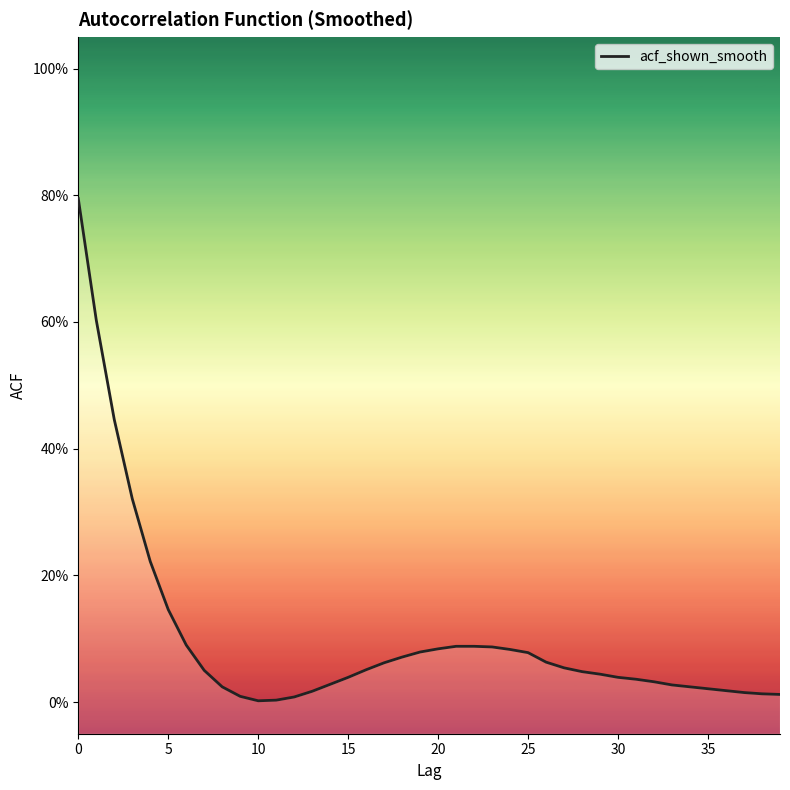

What is the sum of all values?

4.0